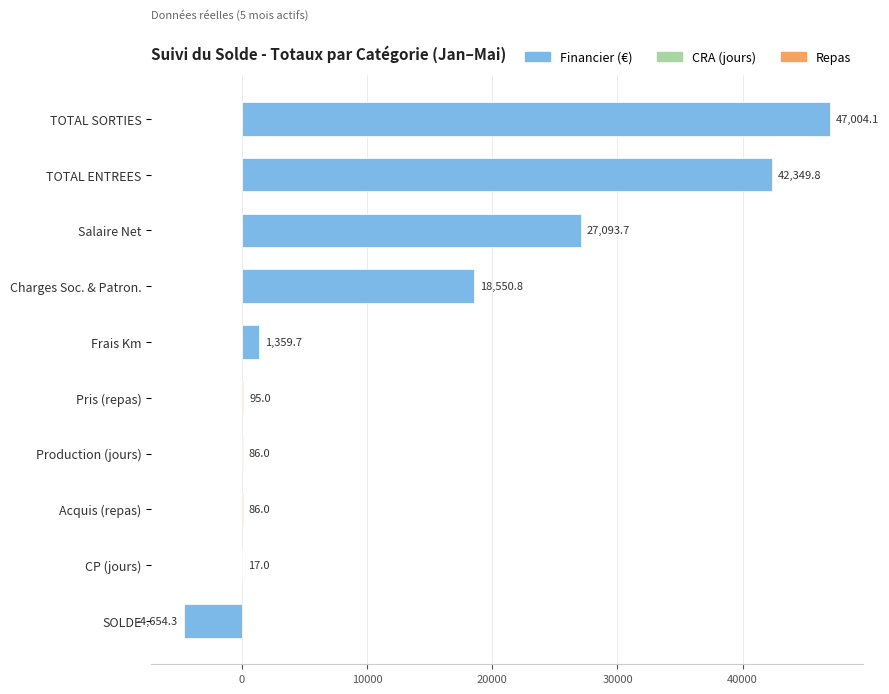

What is the maximum value shown in the chart?

47004.1